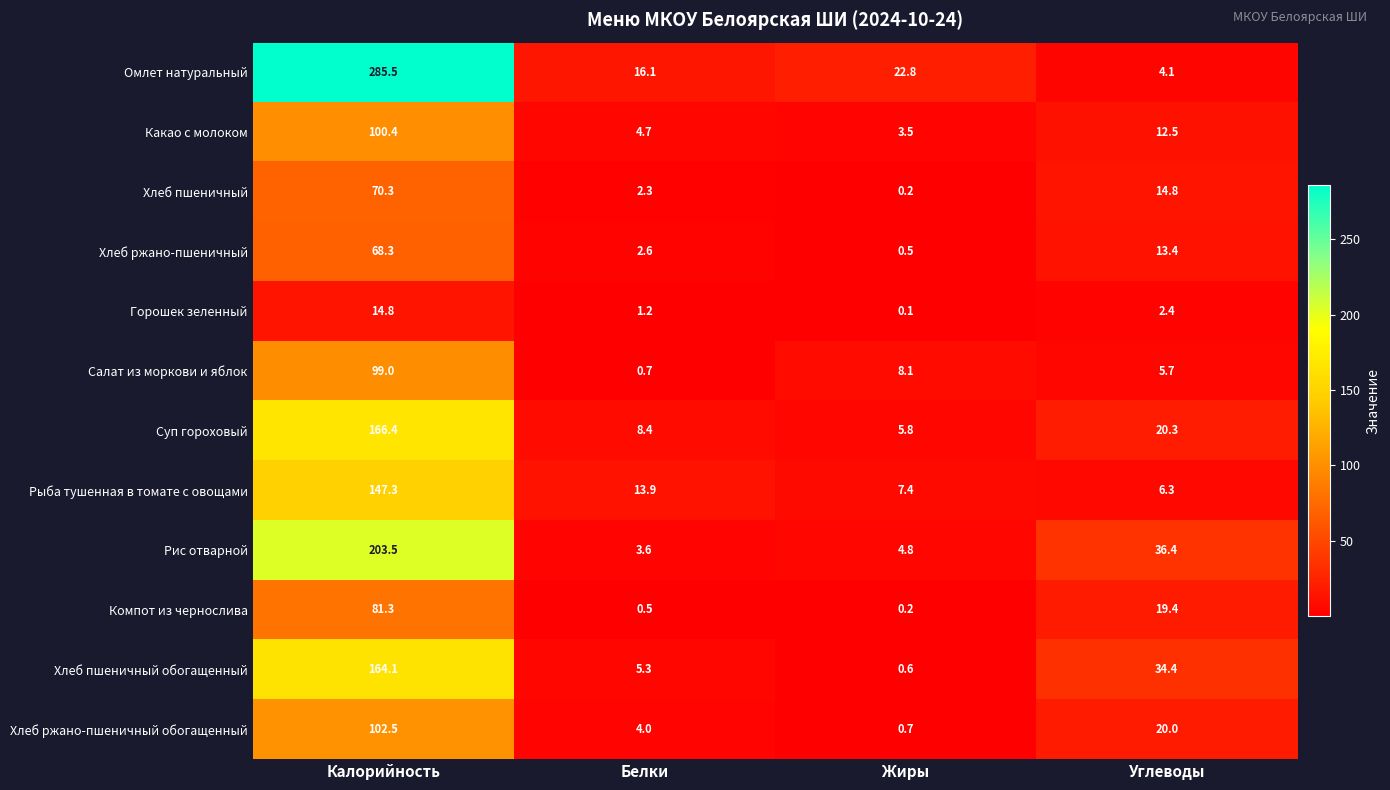

What is the difference between the highest and lowest values at Жиры?

22.7